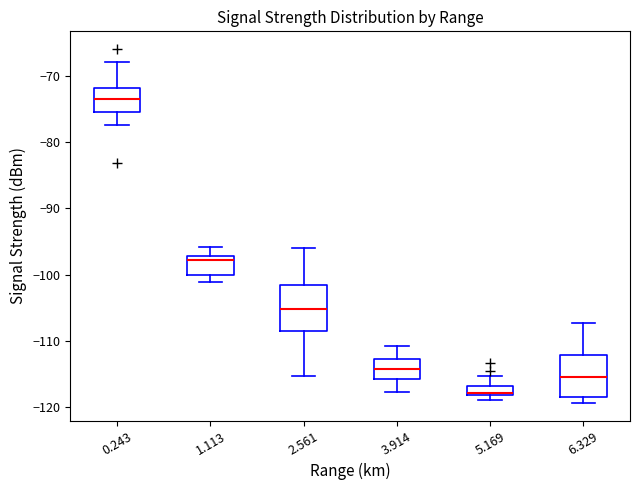

Where does the median line of the box at x = 1.113 sit on the y-axis? The values are not printed on the chart, so give them approximately, as read against the axis.

-98